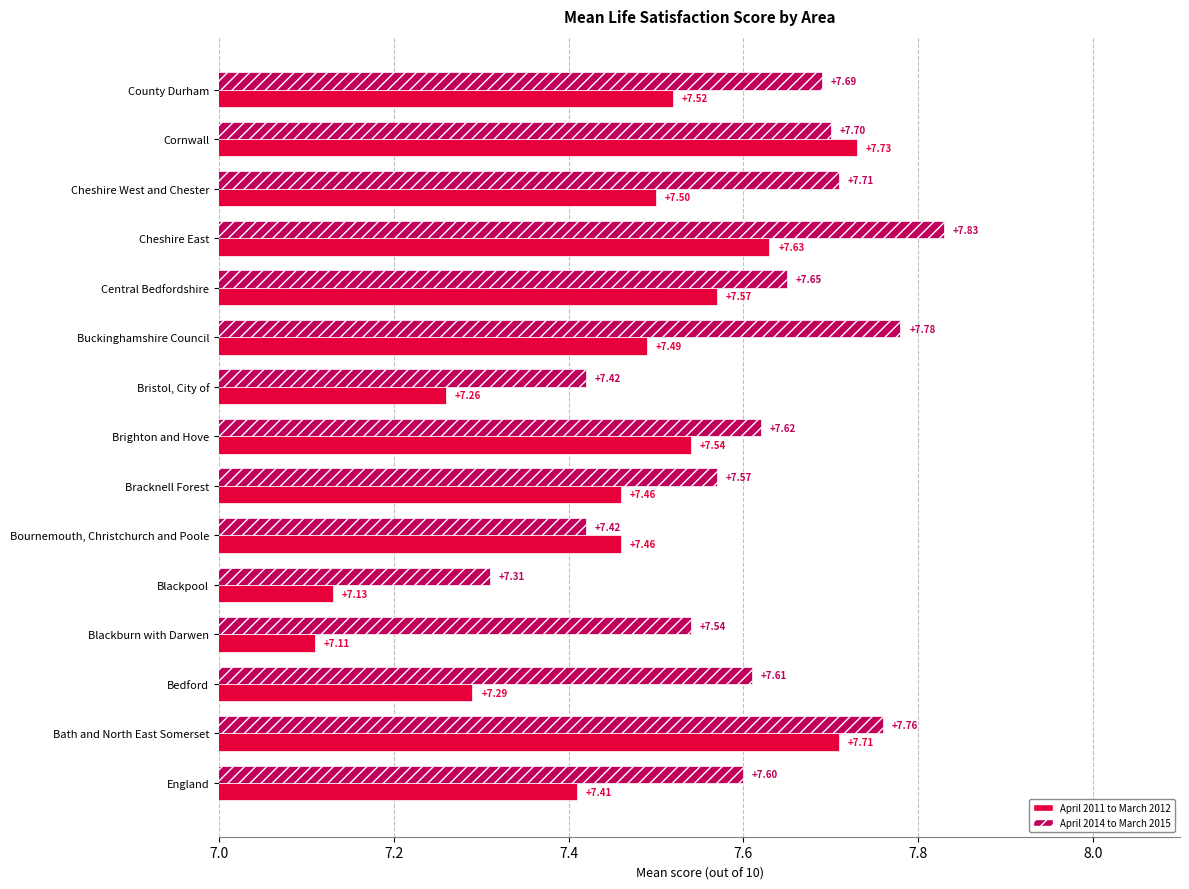

What is the smallest value displayed?

7.1